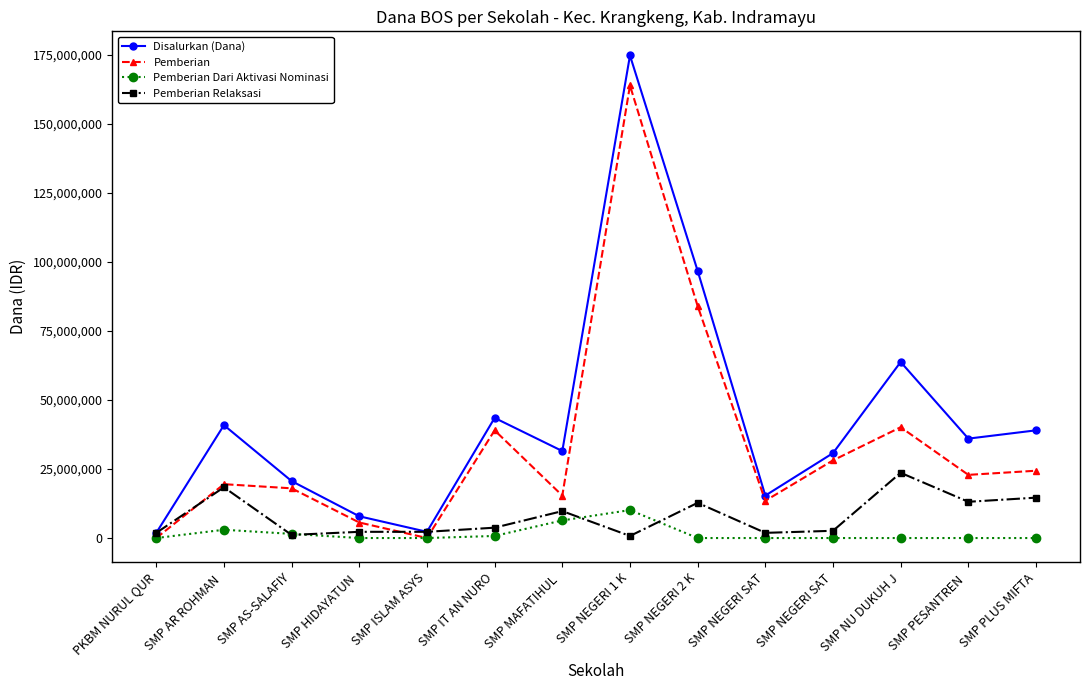

What are all the series names shown in the legend?

Disalurkan (Dana), Pemberian, Pemberian Dari Aktivasi Nominasi, Pemberian Relaksasi